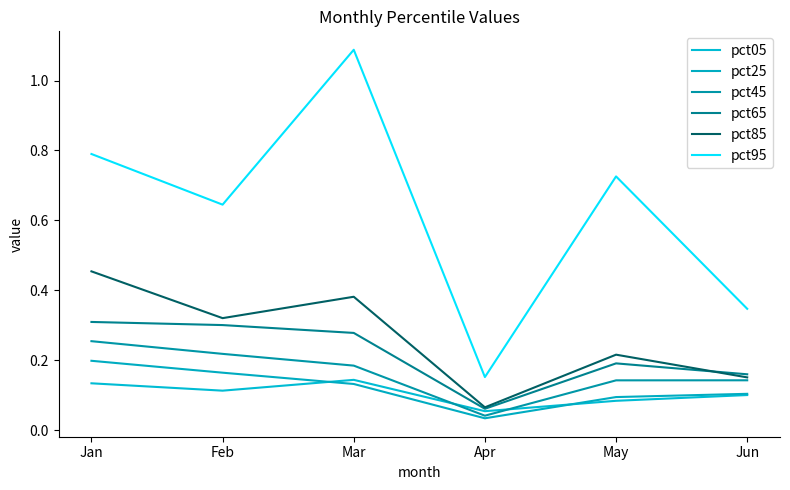

Where is the first local minimum for pct05?

Feb